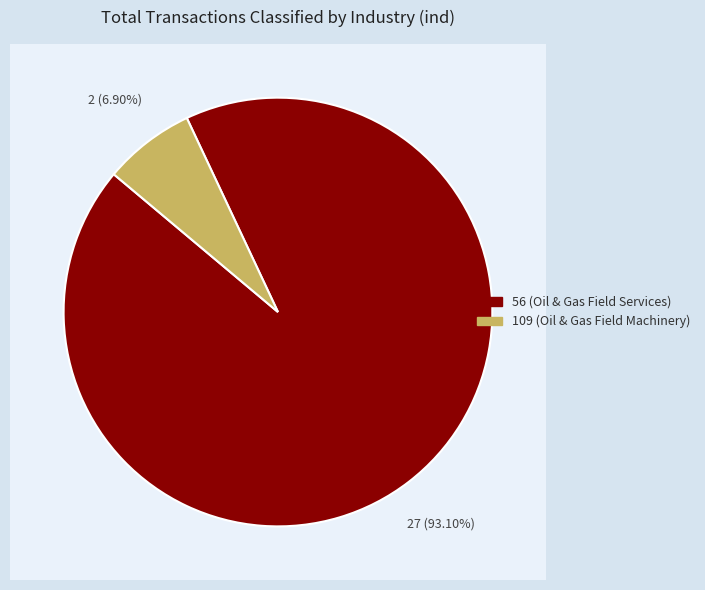

Which category has the smallest portion of the pie?

109